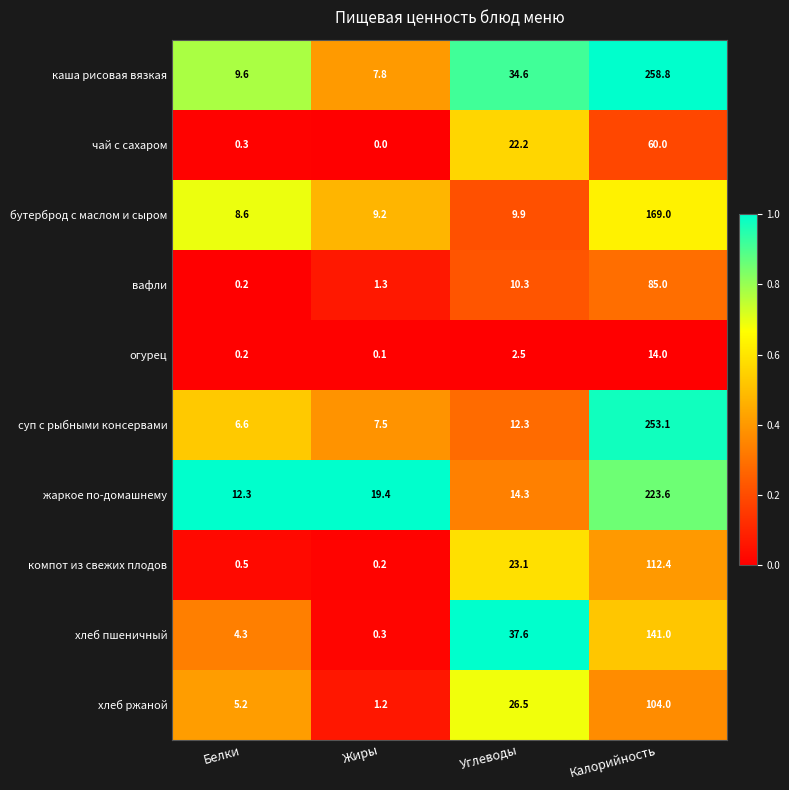

What is the difference between the highest and lowest values at Жиры?

19.4